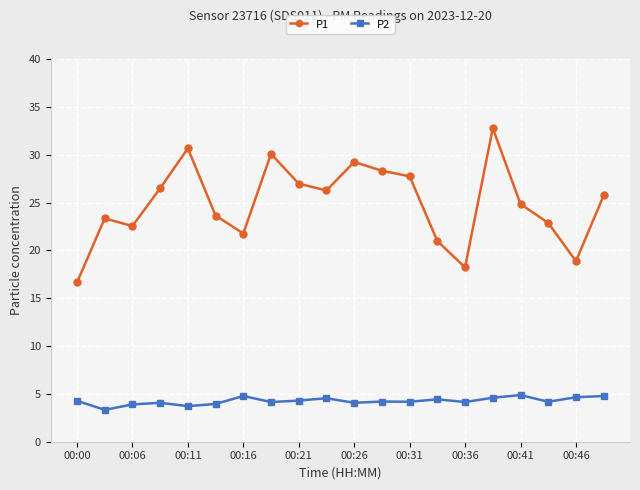

Which series has the largest range (max minus min)?

P1